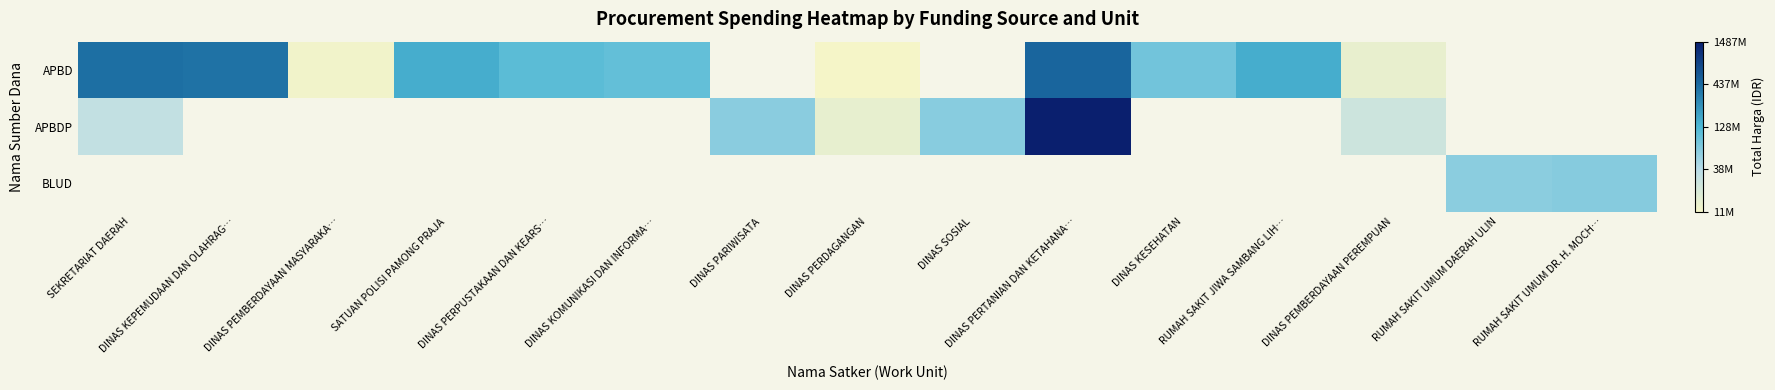

At which label is APBD closest to 7?

DINAS PERDAGANGAN